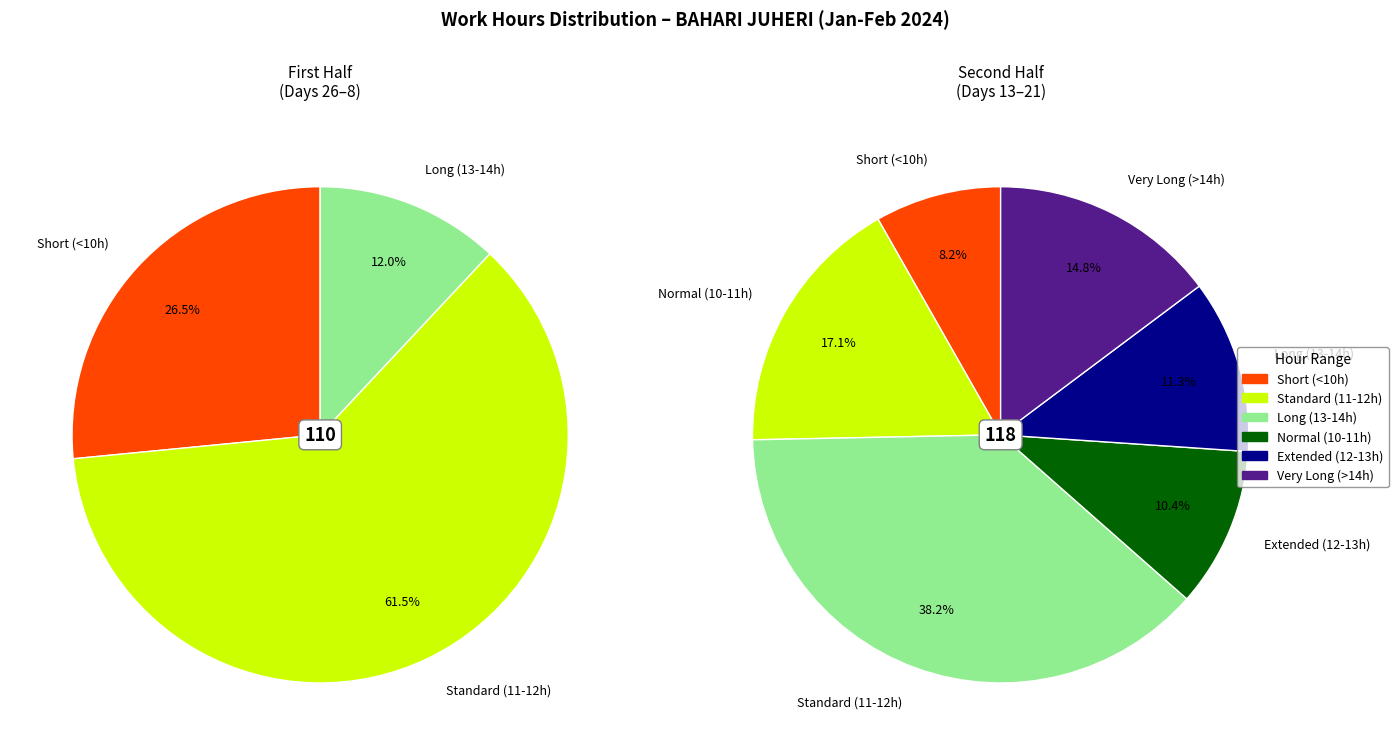

Does any single category account for the majority?

No